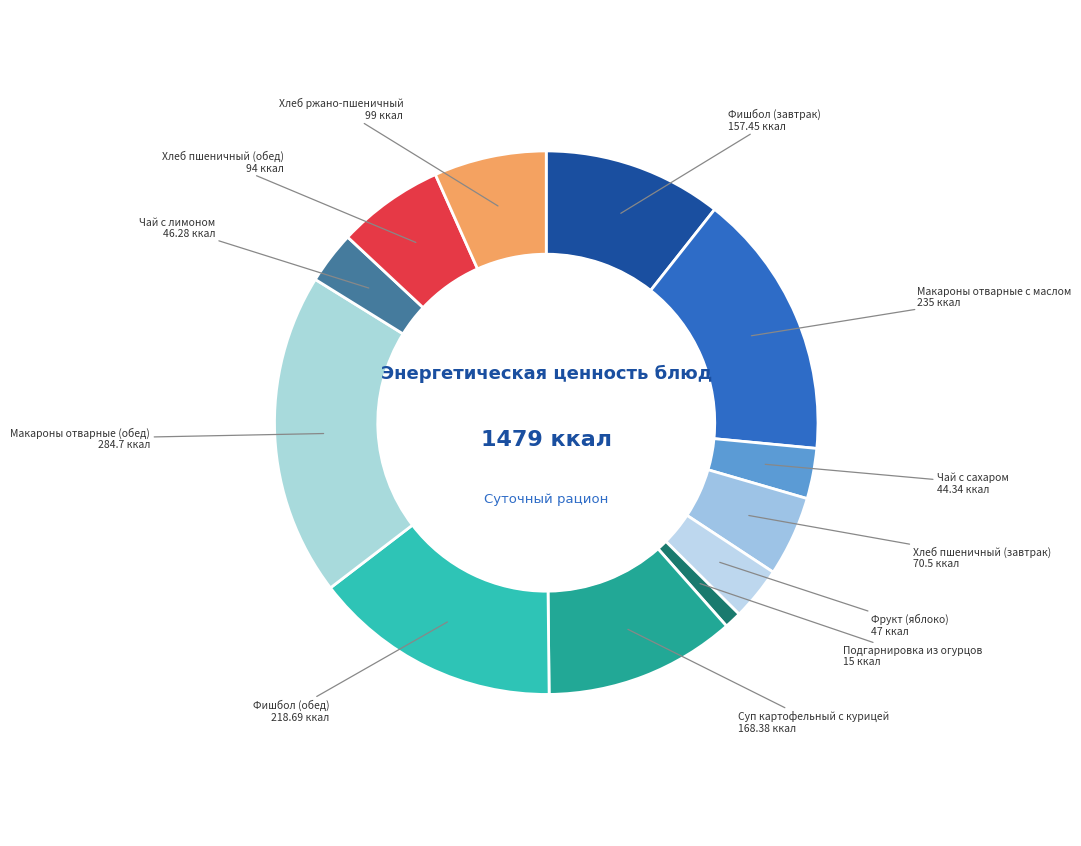

To the nearest percent, what is the difference between the largest and smallest slice percentages?

18%